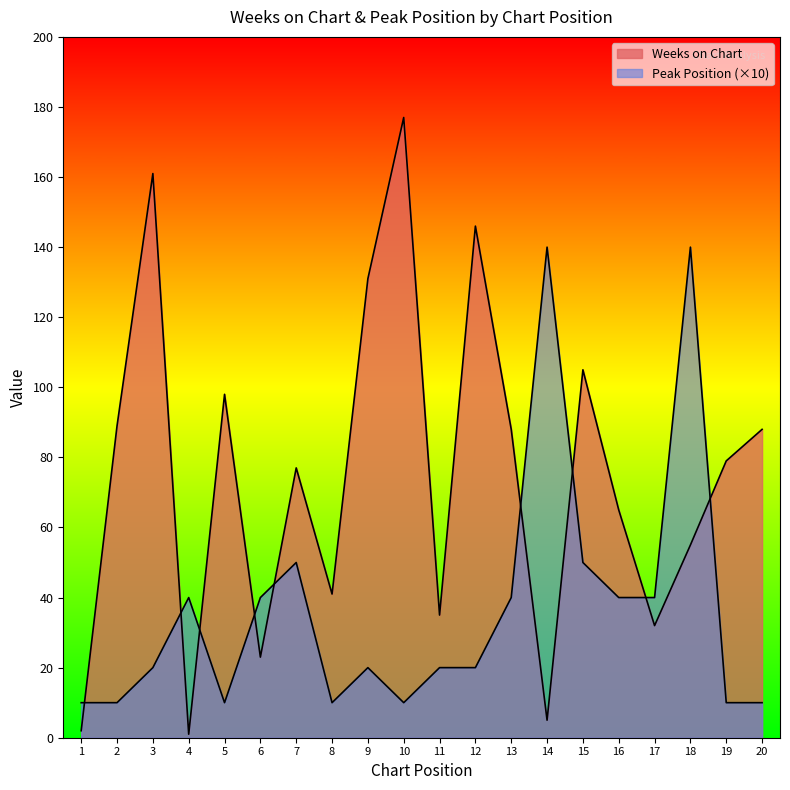

Is it true that Peak Position equals 26 at 15?

False